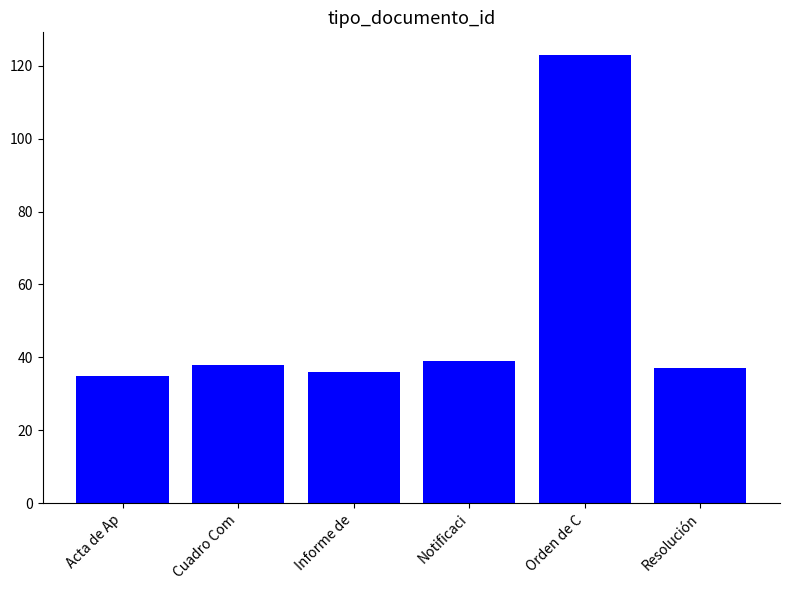

Reading right to left, extract all data points from this chart.

Resolución=37	Orden de C=123	Notificaci=39	Informe de=36	Cuadro Com=38	Acta de Ap=35